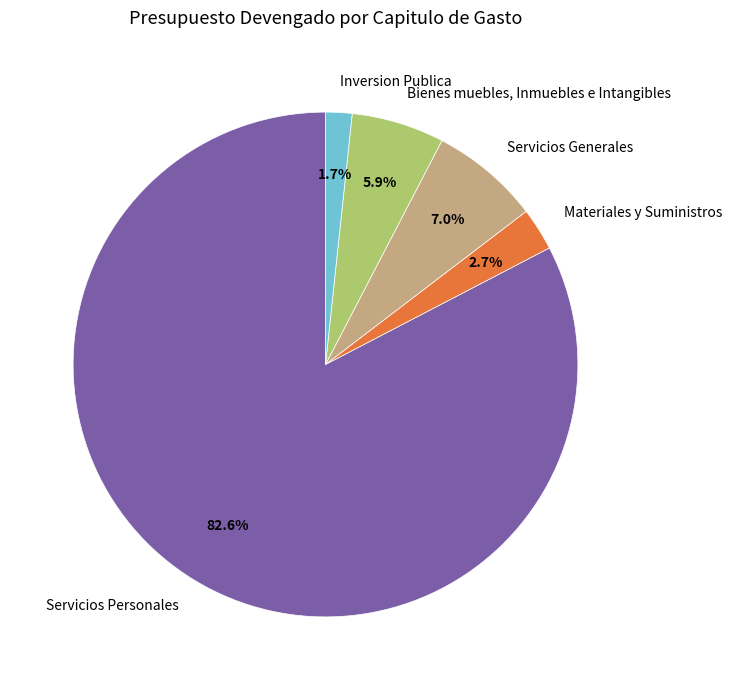

Is it true that Inversion Publica is 2% of the pie?

True